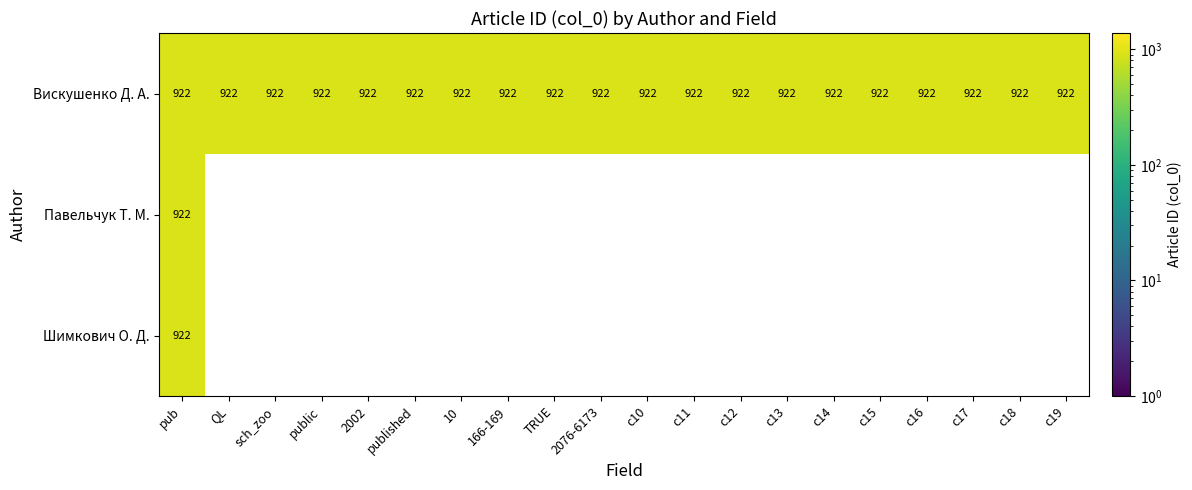

Reading left to right, extract all data points from this chart.

Вискушенко: 922	922	922	922	922	922	922	922	922	922	922	922	922	922	922	922	922	922	922	922
Павельчук: 922	0	0	0	0	0	0	0	0	0	0	0	0	0	0	0	0	0	0	0
Шимкович: 922	0	0	0	0	0	0	0	0	0	0	0	0	0	0	0	0	0	0	0